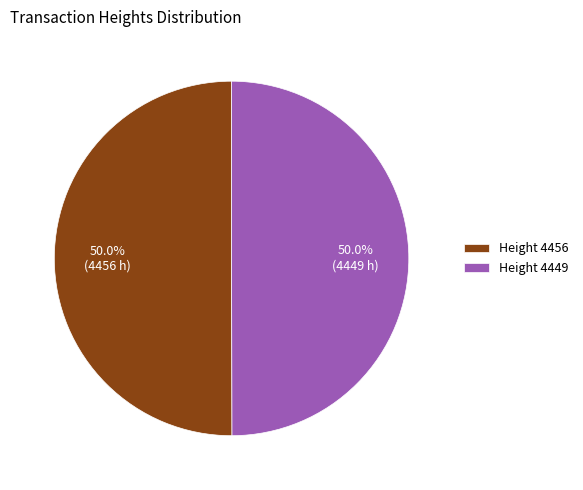

Approximately how many times larger is the value at Height 4449 compared to Height 4456?

1.0